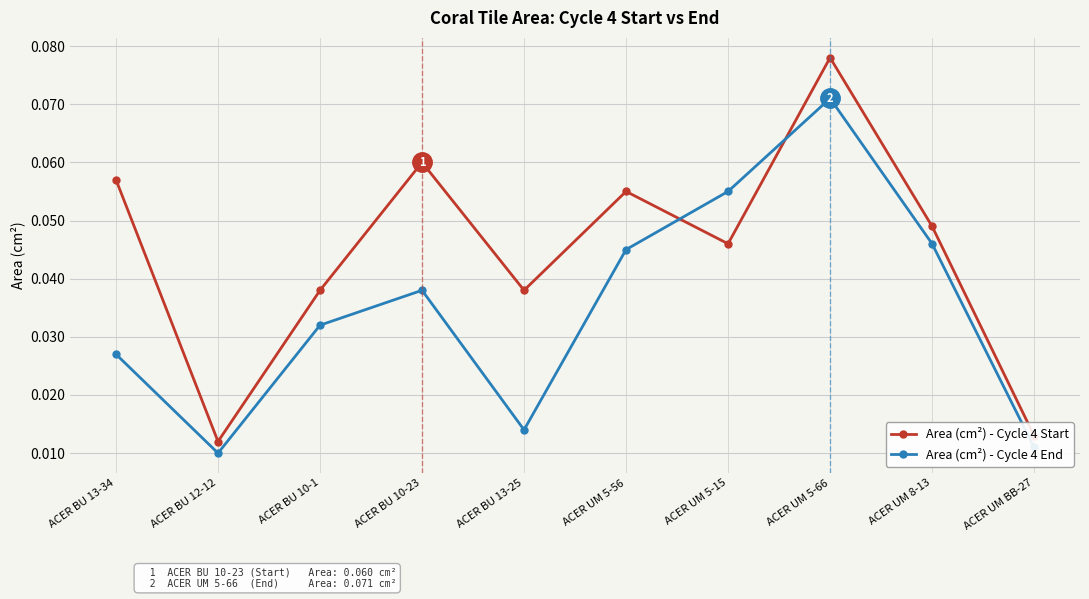

Between ACER BU 13-25 and ACER UM 5-56, which series saw the biggest shift?

Area (cm²) - Cycle 4 End